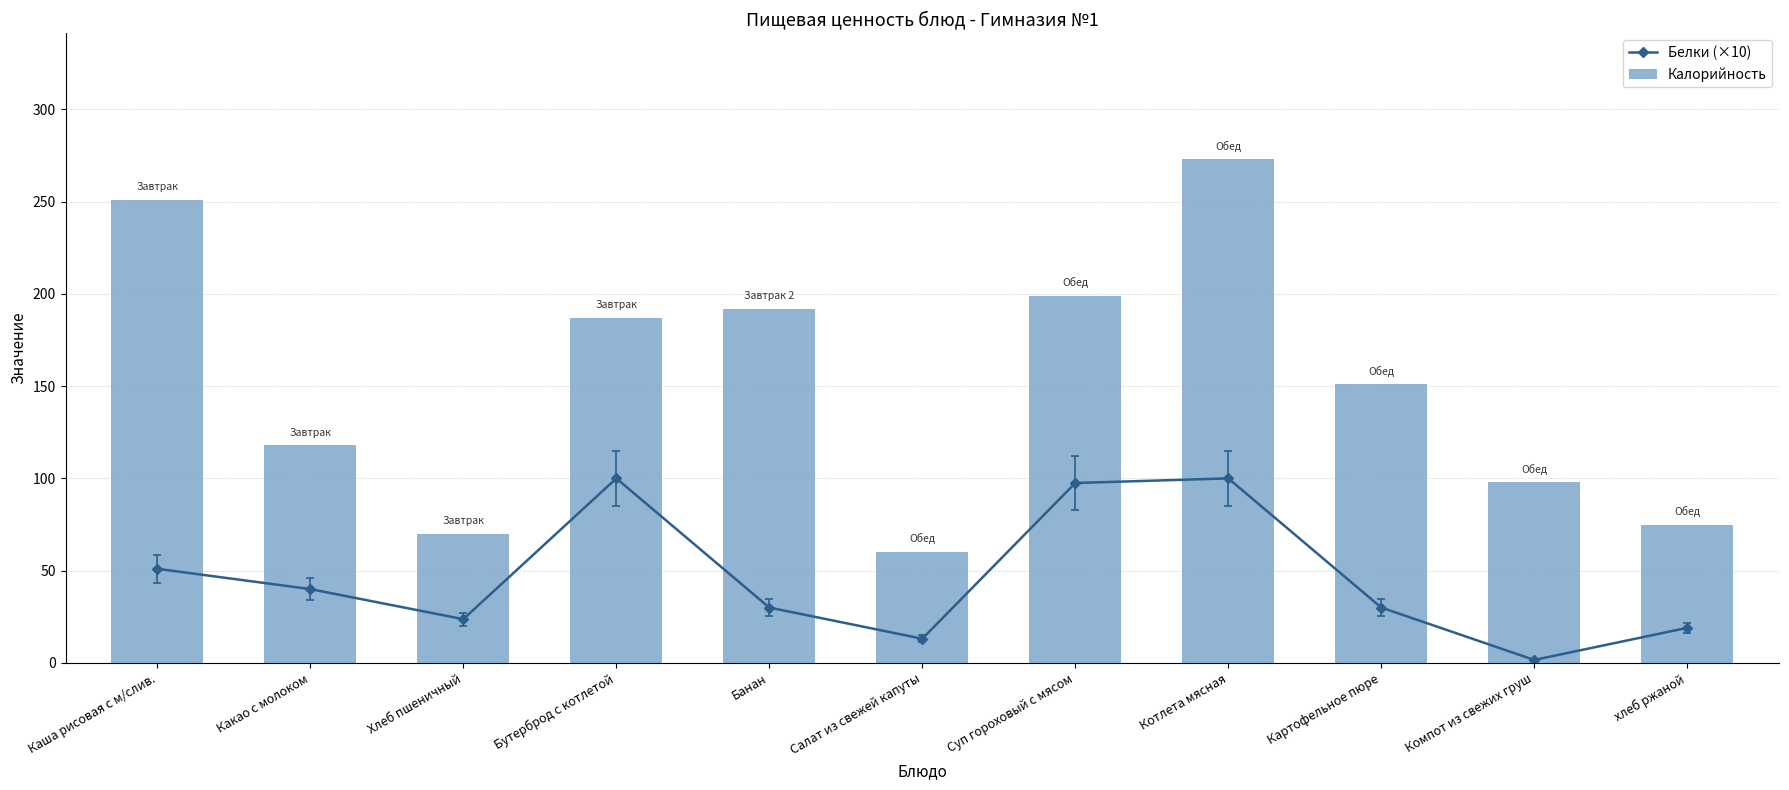

What is the total value across all series at Суп гороховый с мясом?

296.5